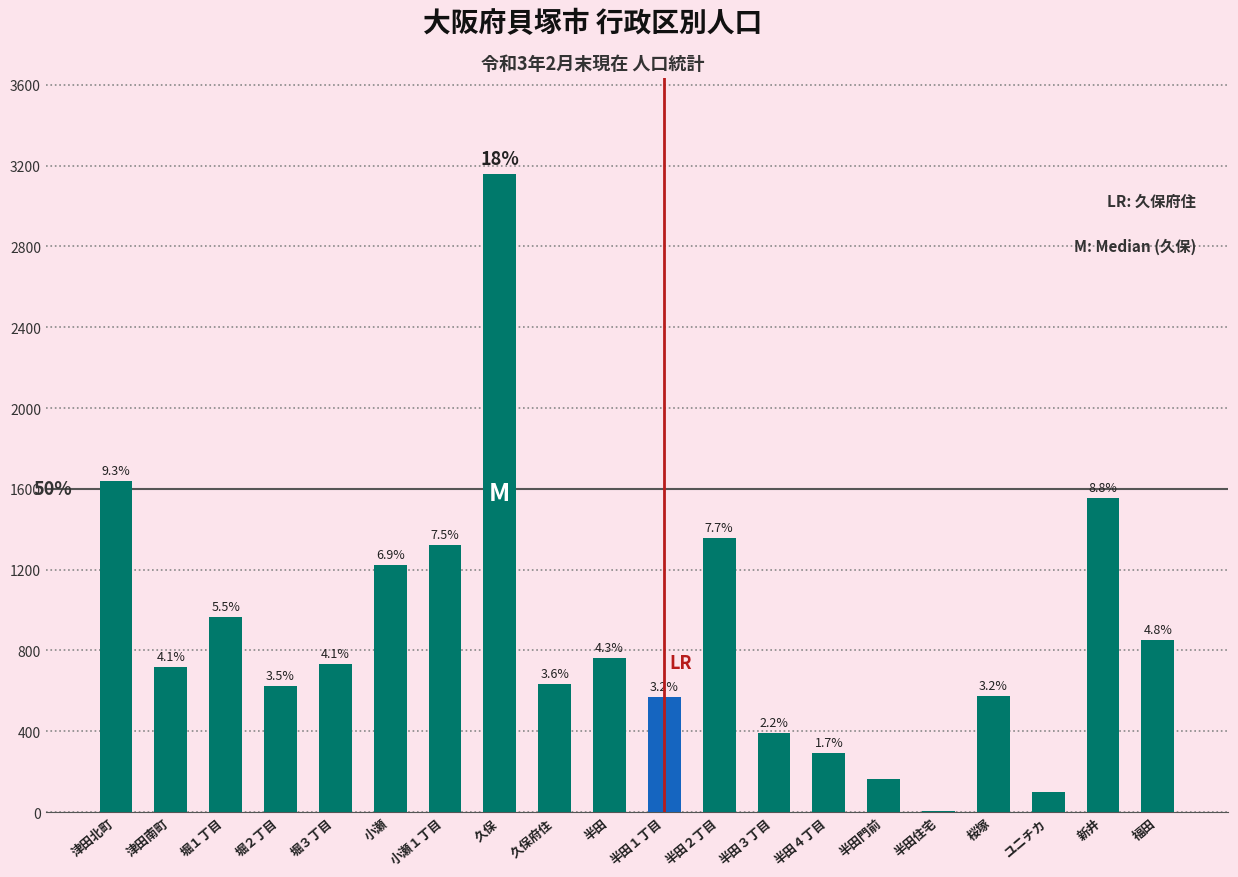

Count the number of values greater than 731.

9